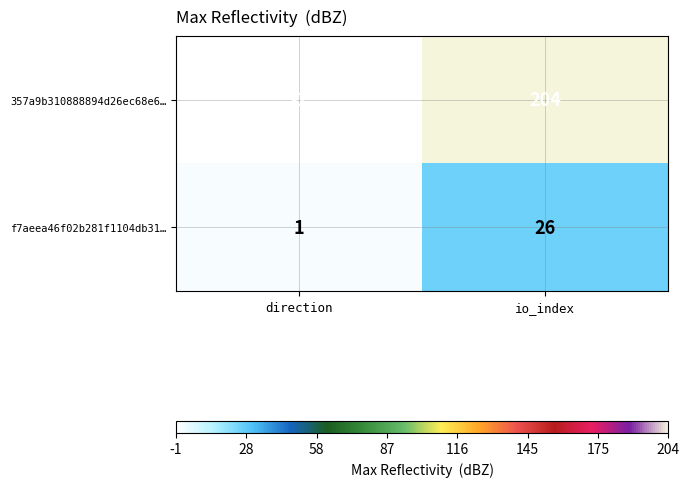

The value of 357a9b310888894d26ec68e6… at direction is -1. True or false?

True